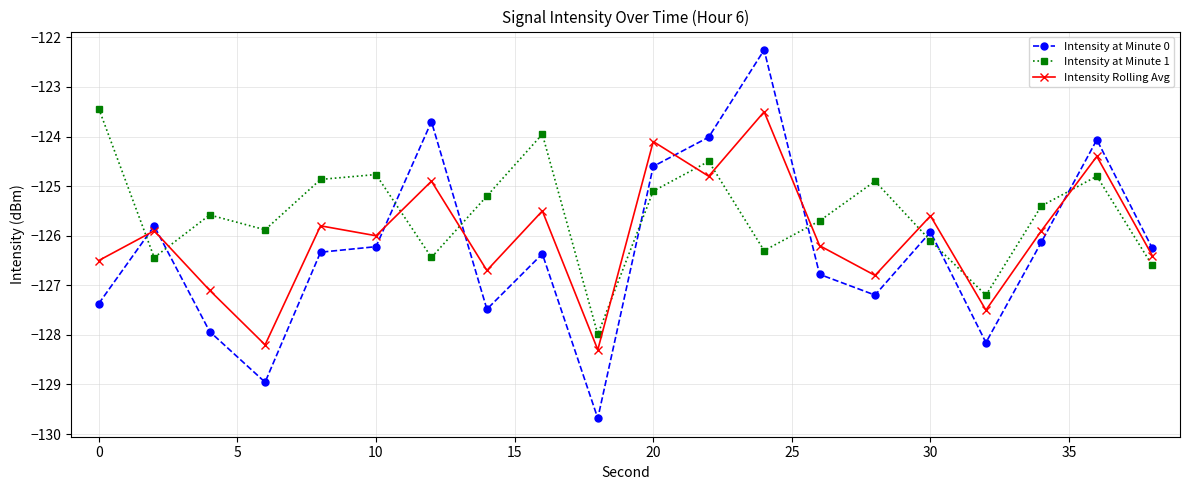

How many values in the Intensity at Minute 1 series are below -125?

13